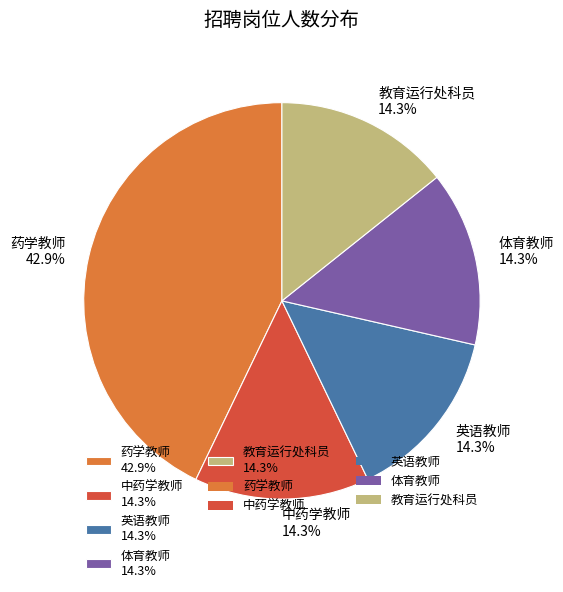

How many slices are in this pie chart?

5